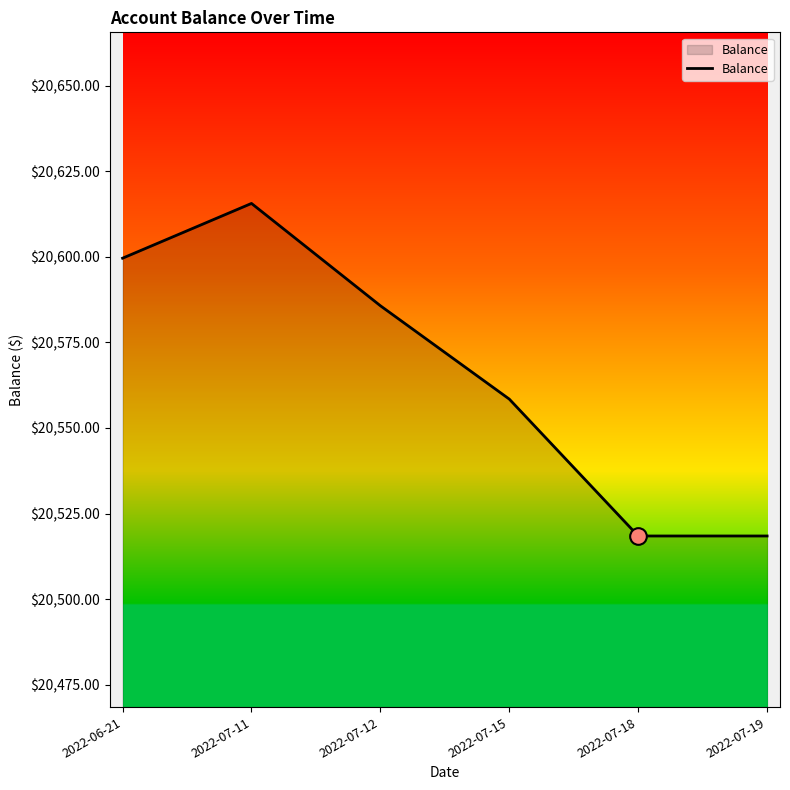

What is the ratio of the value at 2022-07-15 to the value at 2022-07-18?

1.0